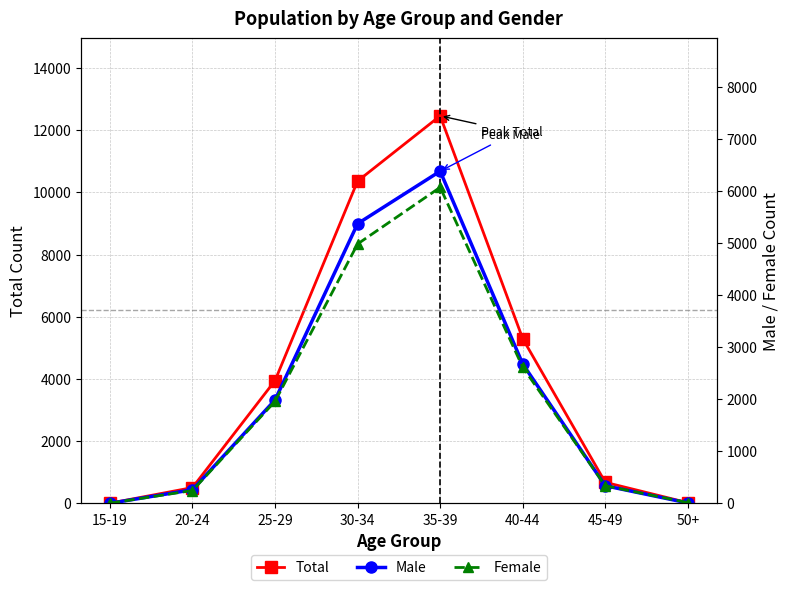

What position from the left is 30-34?

4